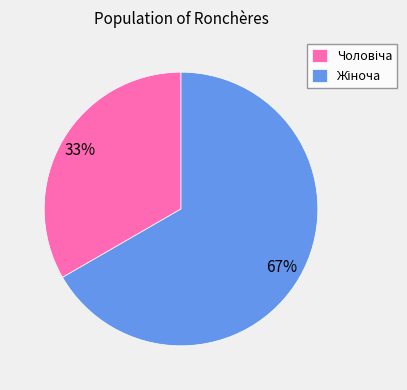

To the nearest percent, what is the average slice percentage?

50%